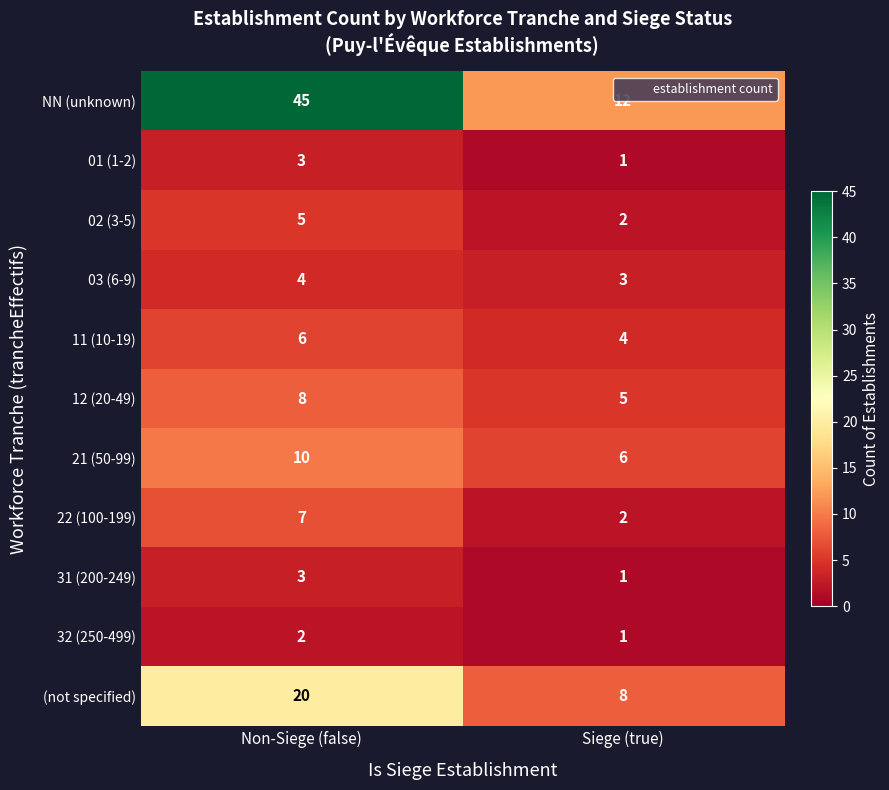

List the labels in order of 22 (100-199) value, smallest first.

Siege (true), Non-Siege (false)